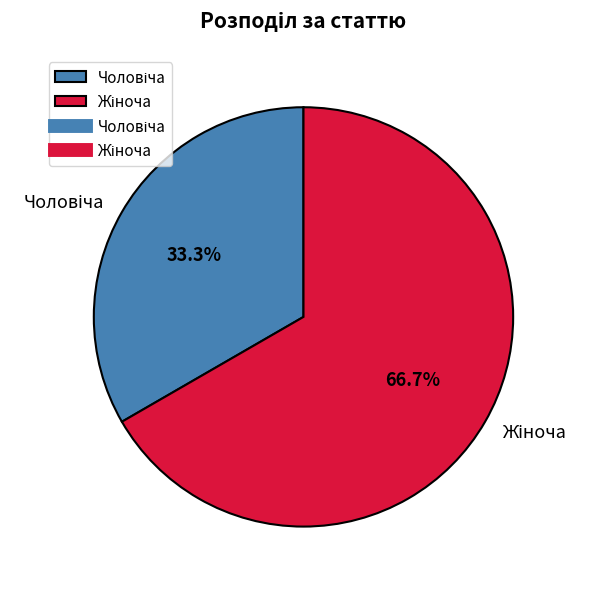

Does any single category account for the majority?

Yes